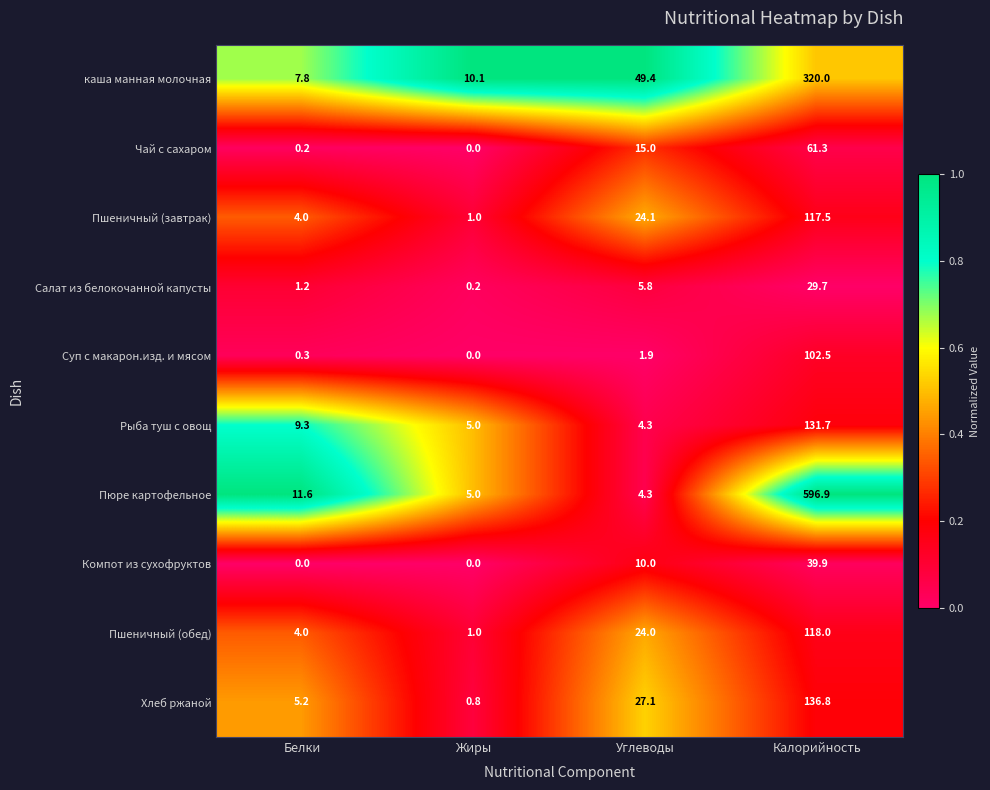

What is the total value across all series at Калорийность?

1654.3